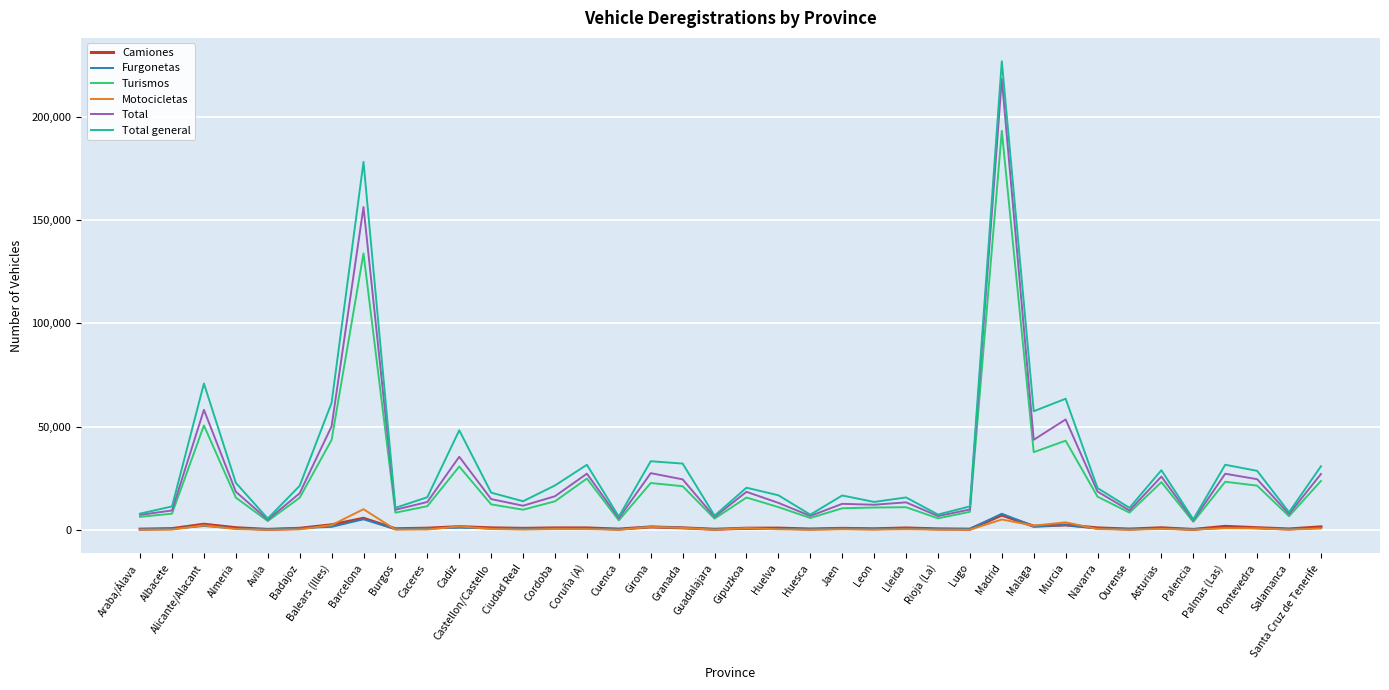

Is the value of Turismos at Ourense greater than the value of Camiones at Caceres?

Yes